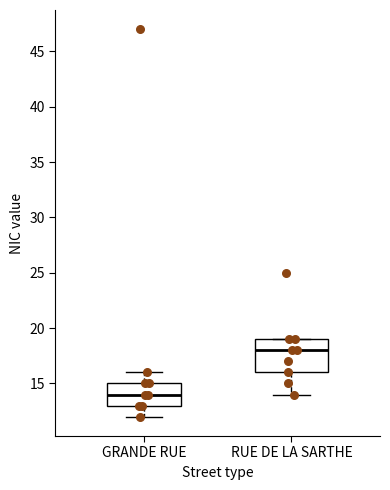

Comparing the boxes themselves (not the whiskers), which one is the tallest?

RUE DE LA SARTHE